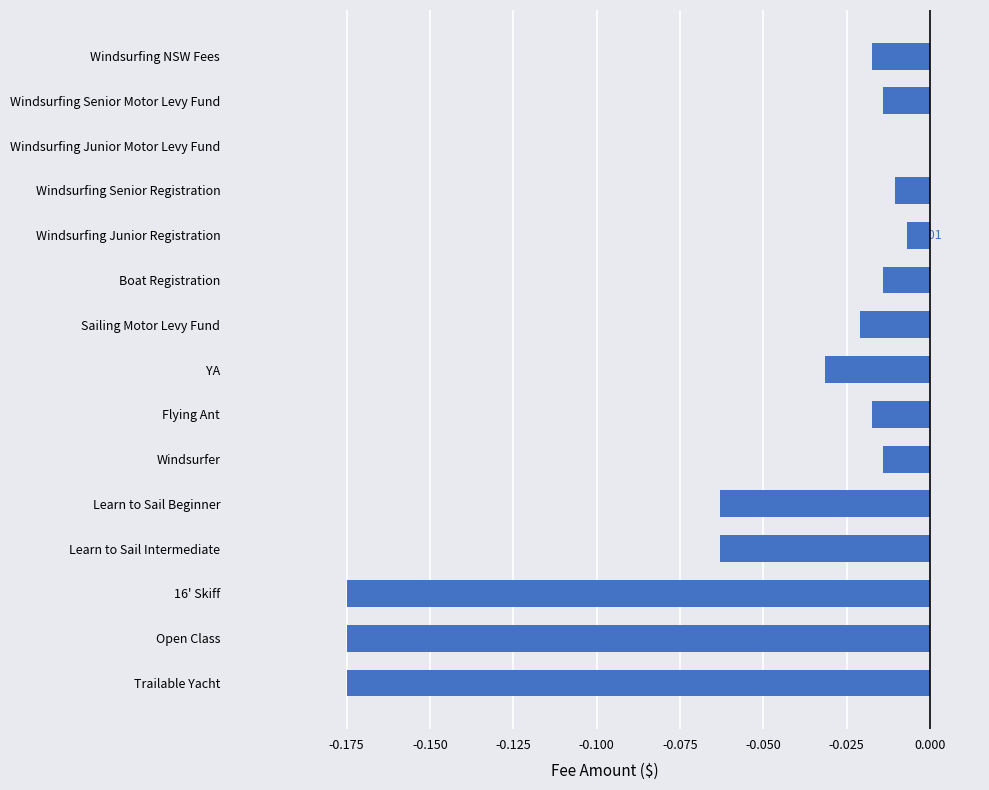

At which label is the value closest to 0?

Windsurfing Junior Motor Levy Fund